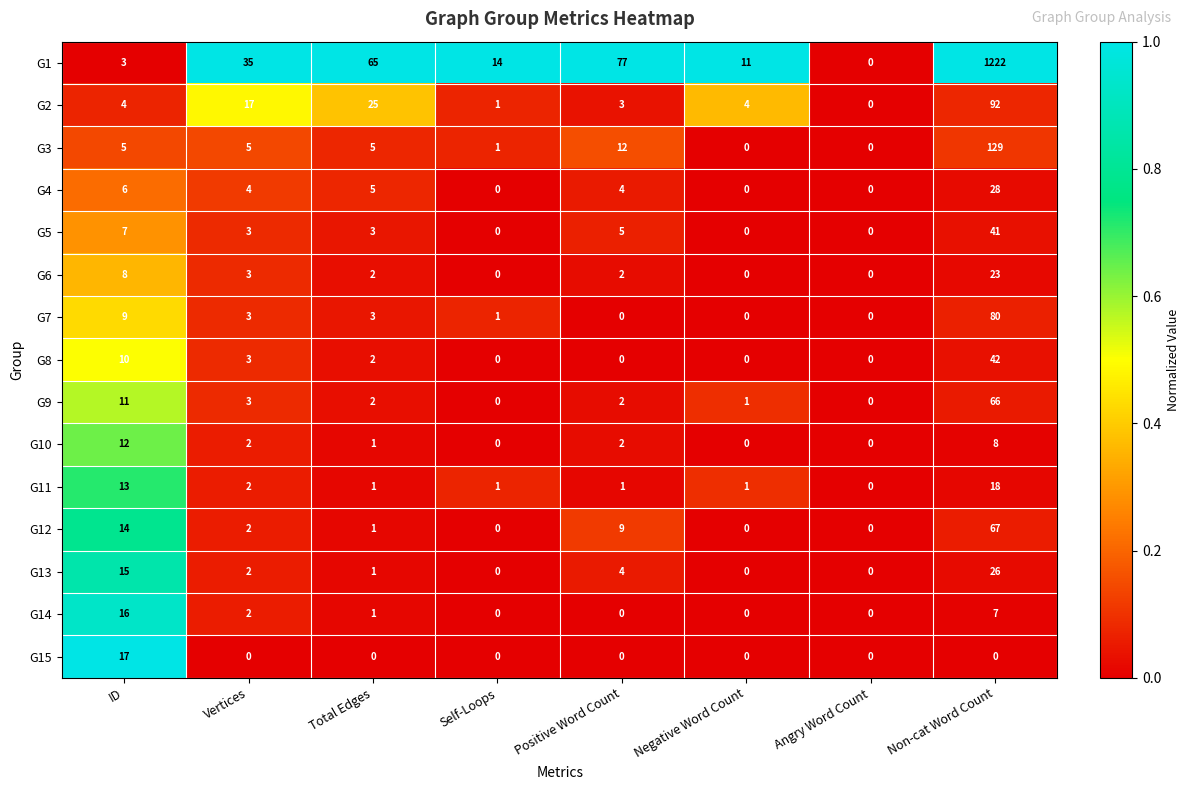

What is the difference between the maximum and minimum values in the G8 series?

42